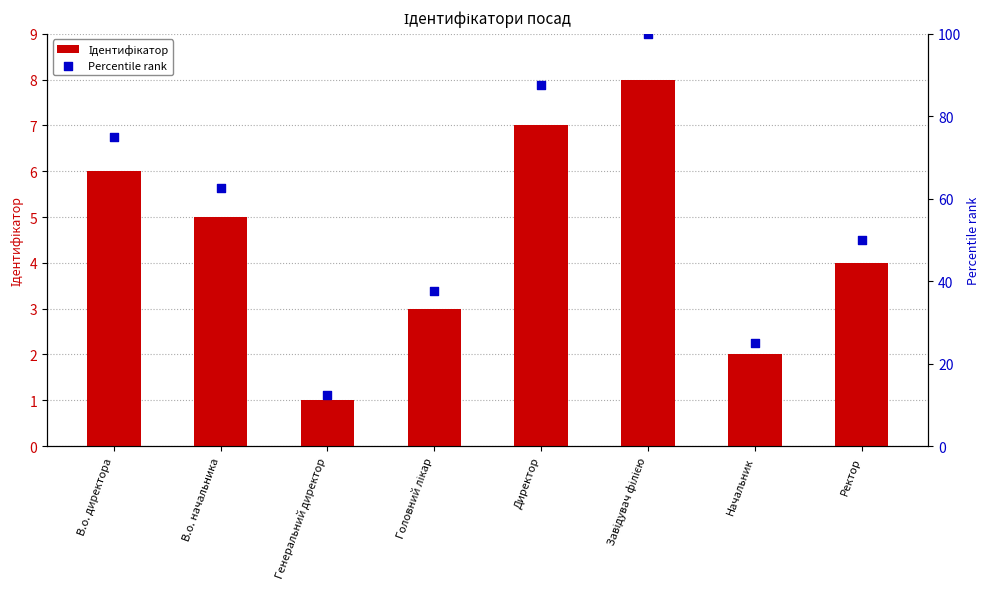

What is the total value across all series at Директор?

94.5